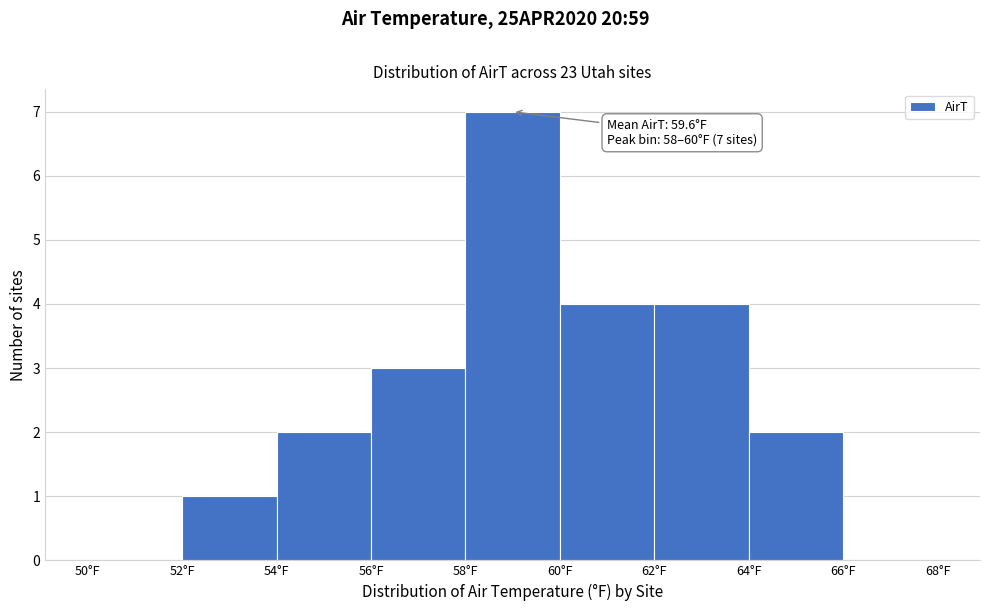

Which range on the x-axis has the tallest bar?

58 to 60